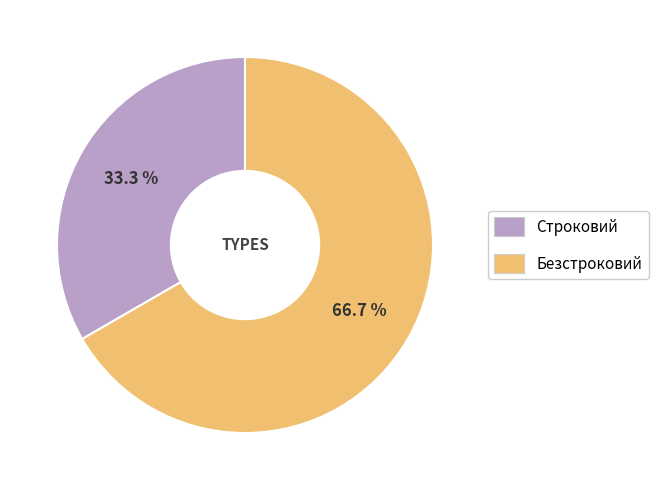

Combined, what portion of the pie is Строковий and Безстроковий?

100.0%